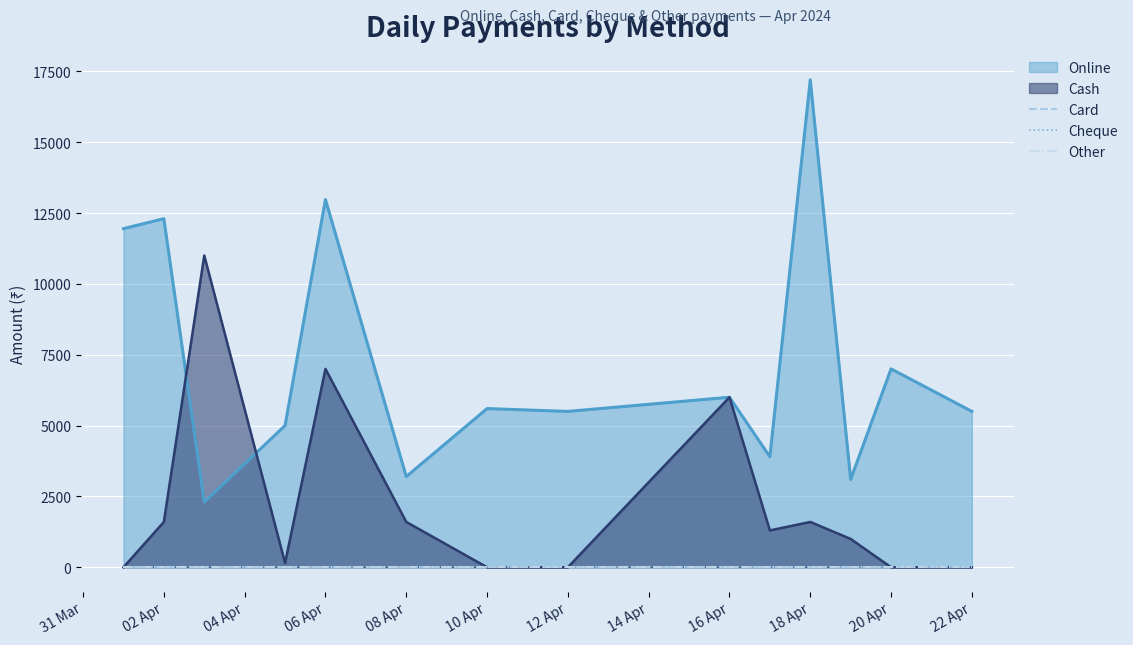

Reading left to right, what are all the values shown in this chart?

Online: 2024-04-01=11950	2024-04-02=12300	2024-04-03=2300	2024-04-05=5000	2024-04-06=12975	2024-04-08=3200	2024-04-10=5600	2024-04-12=5500	2024-04-16=6000	2024-04-17=3900	2024-04-18=17200	2024-04-19=3100	2024-04-20=7000	2024-04-22=5500
Cash: 2024-04-01=0	2024-04-02=1600	2024-04-03=11000	2024-04-05=150	2024-04-06=7000	2024-04-08=1600	2024-04-10=0	2024-04-12=0	2024-04-16=6000	2024-04-17=1300	2024-04-18=1600	2024-04-19=1000	2024-04-20=0	2024-04-22=0
Card: 2024-04-01=0	2024-04-02=0	2024-04-03=0	2024-04-05=0	2024-04-06=0	2024-04-08=0	2024-04-10=0	2024-04-12=0	2024-04-16=0	2024-04-17=0	2024-04-18=0	2024-04-19=0	2024-04-20=0	2024-04-22=0
Cheque: 2024-04-01=0	2024-04-02=0	2024-04-03=0	2024-04-05=0	2024-04-06=0	2024-04-08=0	2024-04-10=0	2024-04-12=0	2024-04-16=0	2024-04-17=0	2024-04-18=0	2024-04-19=0	2024-04-20=0	2024-04-22=0
Other: 2024-04-01=0	2024-04-02=0	2024-04-03=0	2024-04-05=0	2024-04-06=0	2024-04-08=0	2024-04-10=0	2024-04-12=0	2024-04-16=0	2024-04-17=0	2024-04-18=0	2024-04-19=0	2024-04-20=0	2024-04-22=0